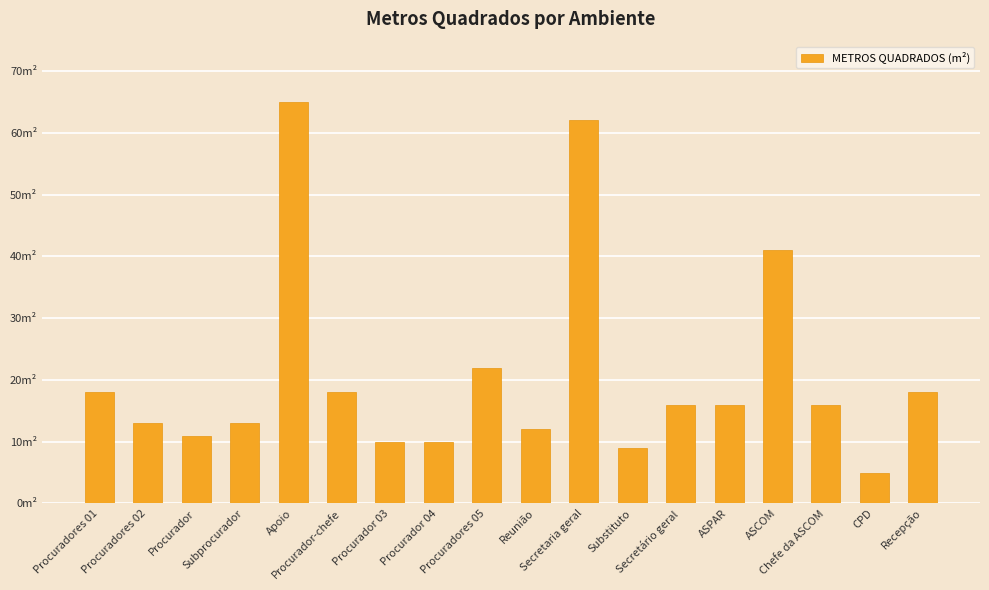

Where does the data first go above 16?

Procuradores 01